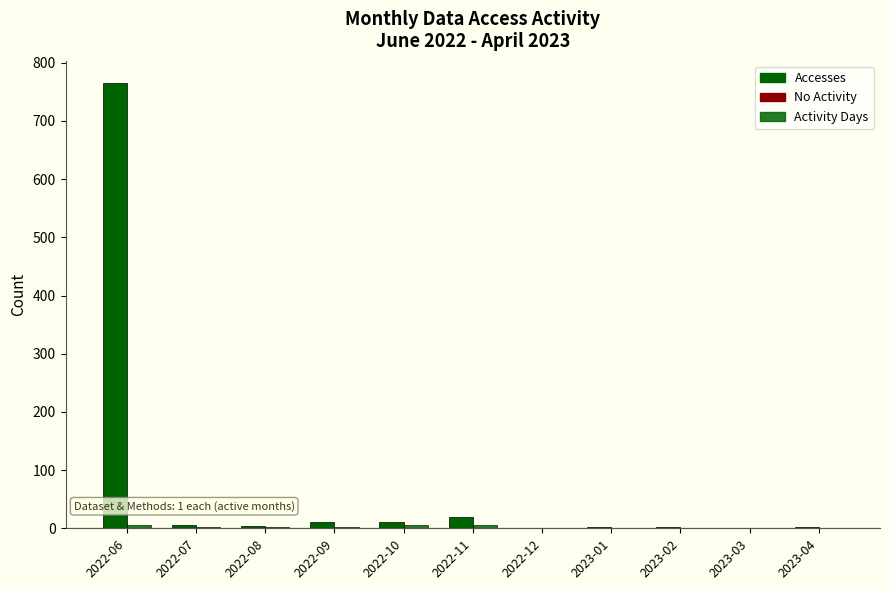

List the series in order of their peak value, lowest first.

Activity Days, Accesses